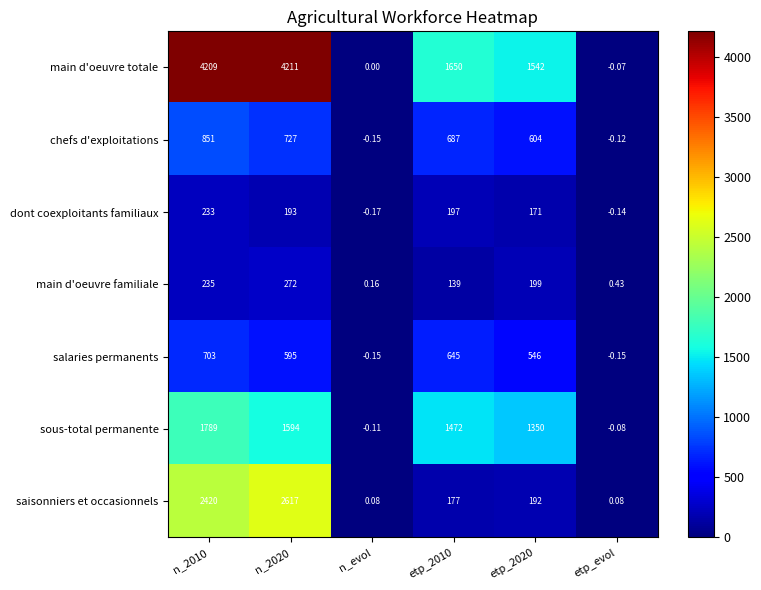

What is the spread (max minus min) of values at etp_2010?

1511.0